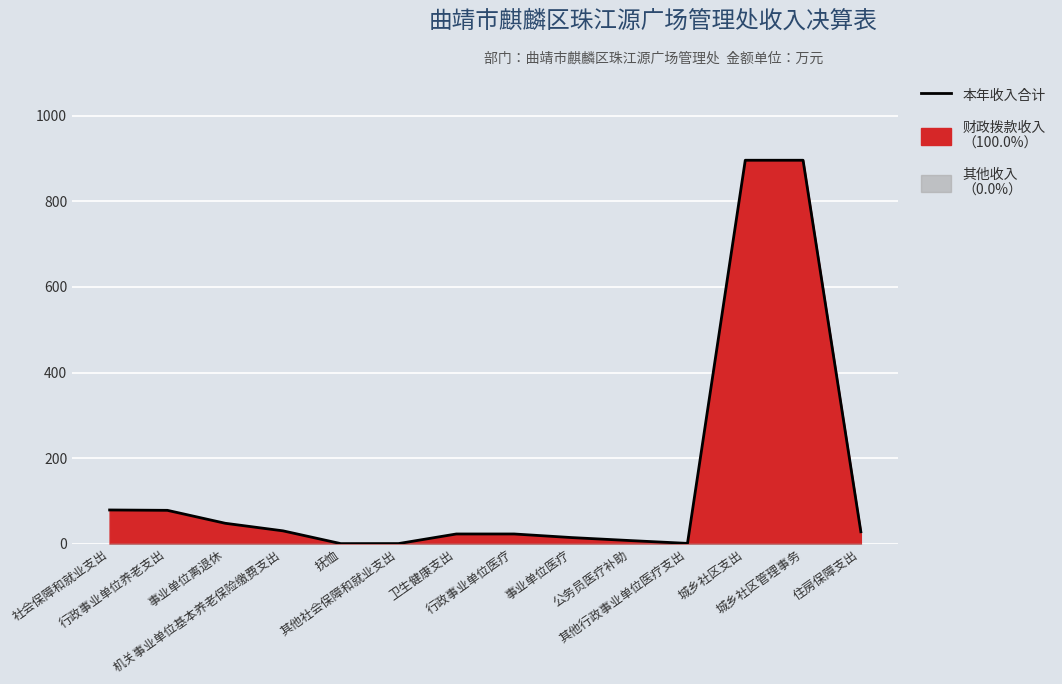

Between 社会保障和就业支出 and 其他行政事业单位医疗支出, which is larger?

社会保障和就业支出